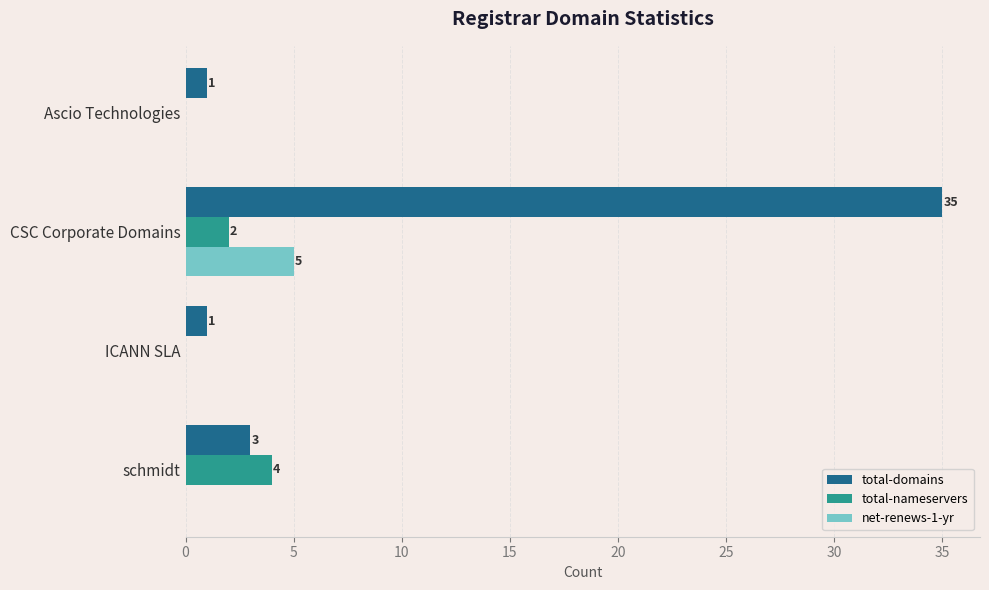

What is the maximum value for total-nameservers?

4